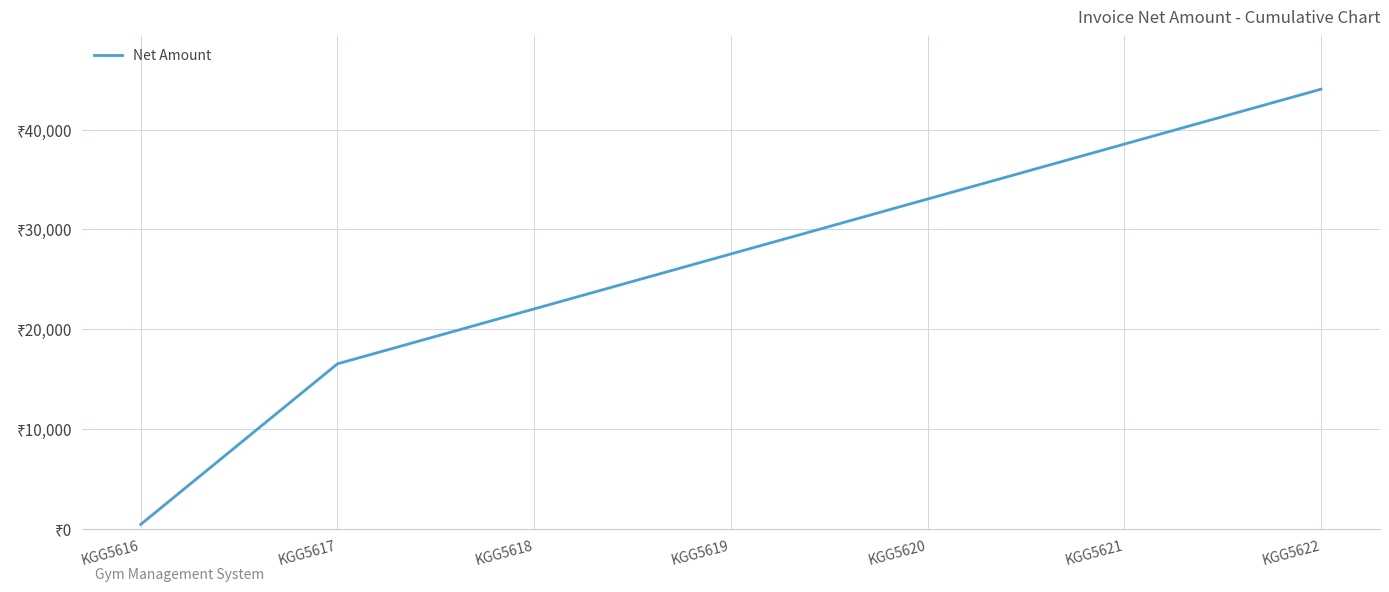

Does the chart have visible grid lines?

Yes